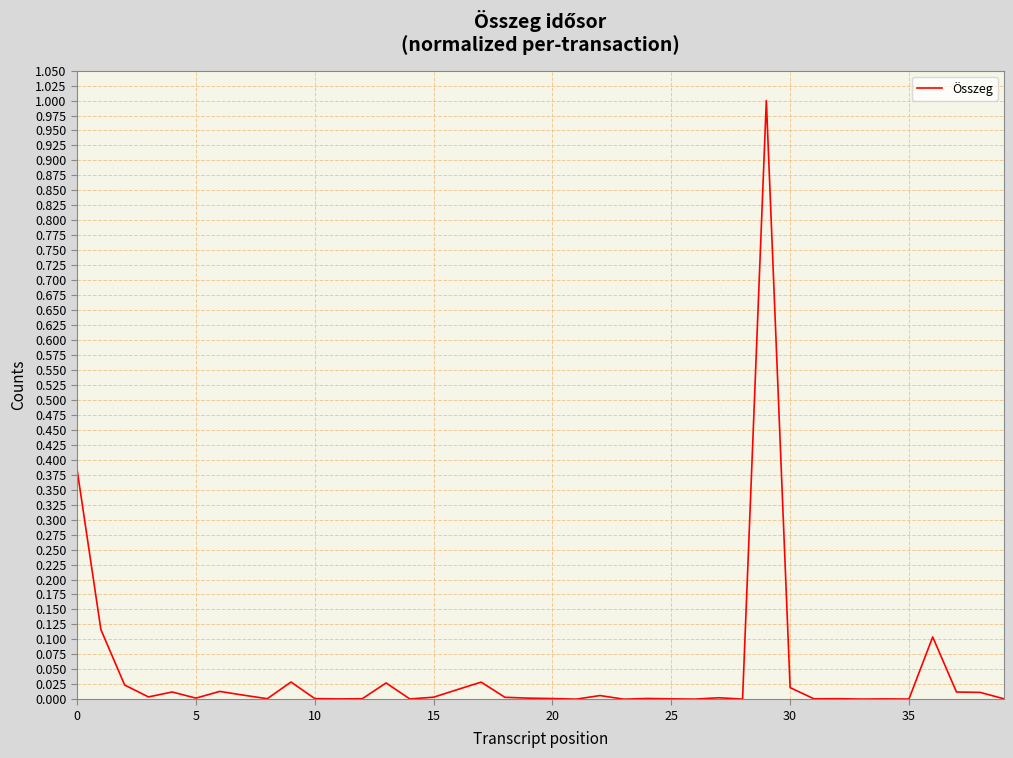

How many lines are shown in the chart?

1